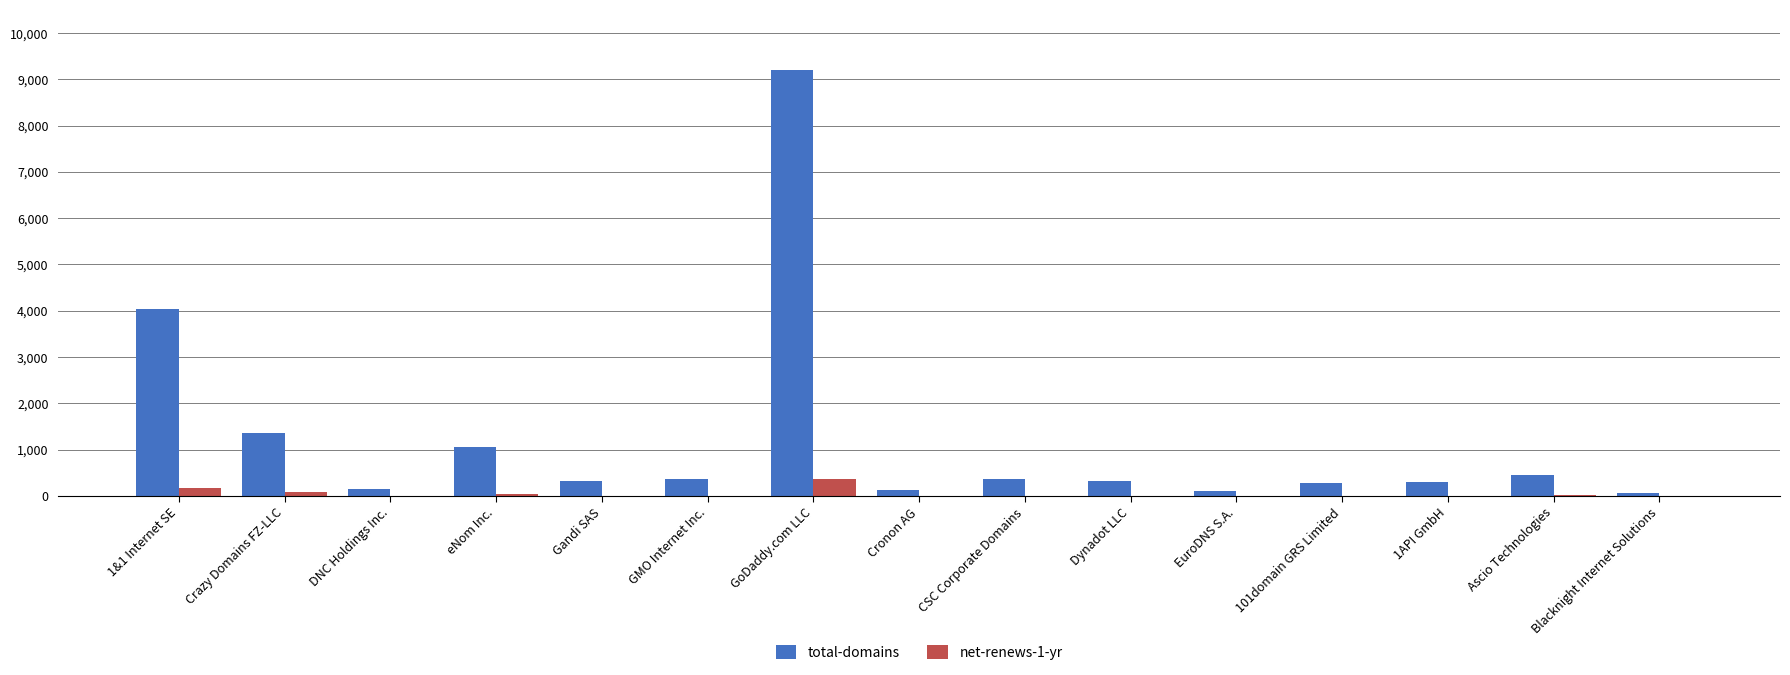

Is the value of net-renews-1-yr at Cronon AG greater than the value of total-domains at Crazy Domains FZ-LLC?

No